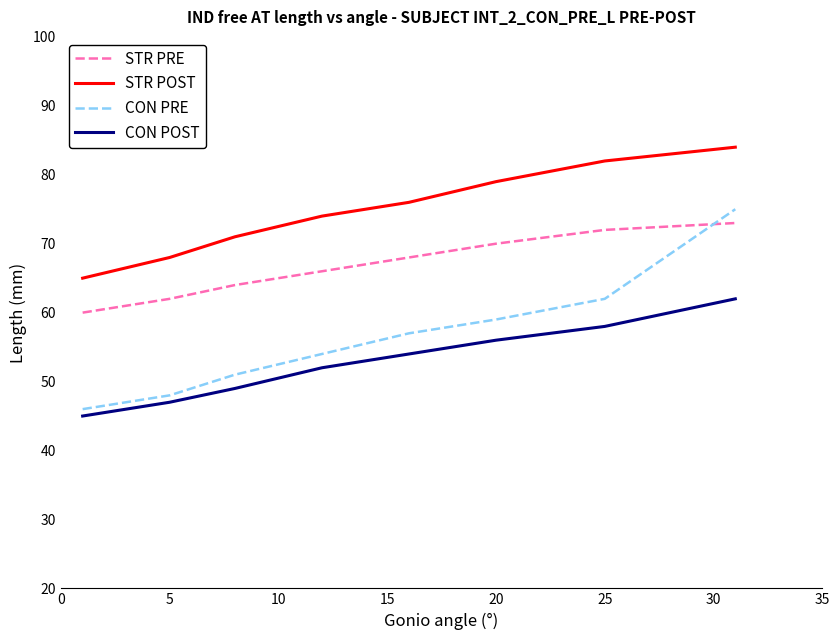

Reading left to right, what are all the values shown in this chart?

STR PRE: 60	62	64	66	68	70	72	73
STR POST: 65	68	71	74	76	79	82	84
CON PRE: 46	48	51	54	57	59	62	75
CON POST: 45	47	49	52	54	56	58	62